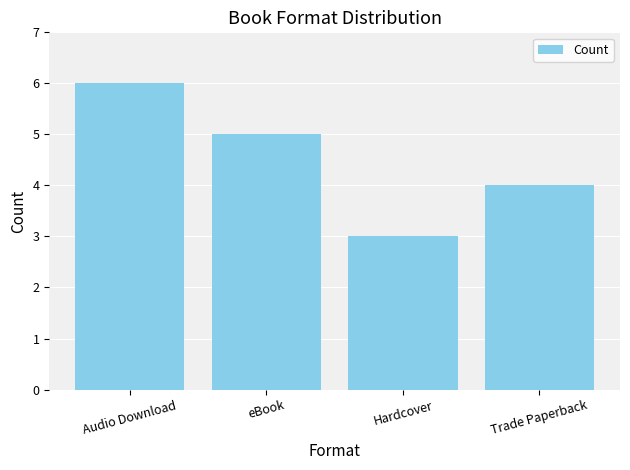

Where is the data nearest to the value 4?

Trade Paperback